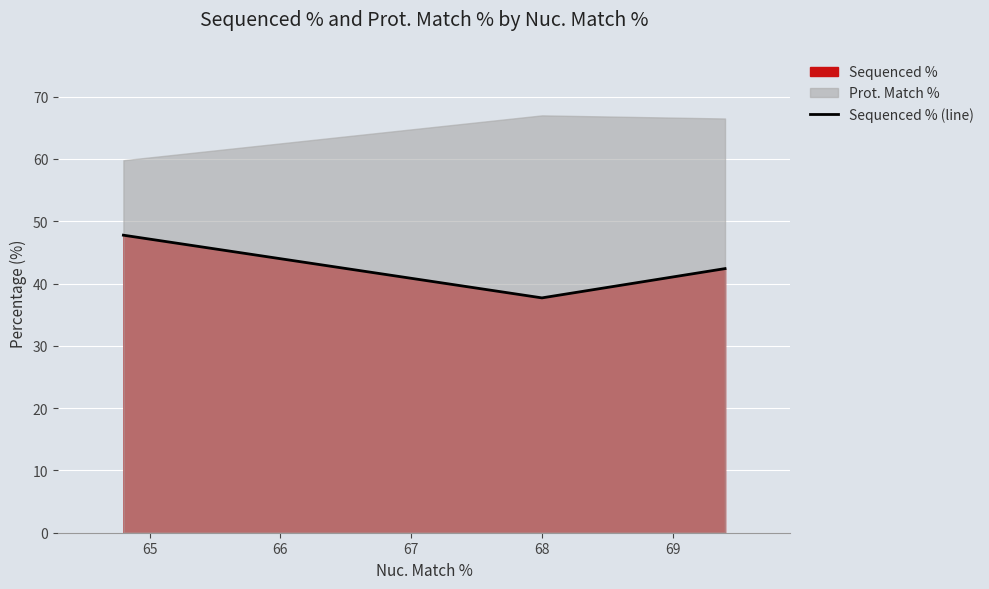

What is the difference between the maximum and minimum values?

10.1